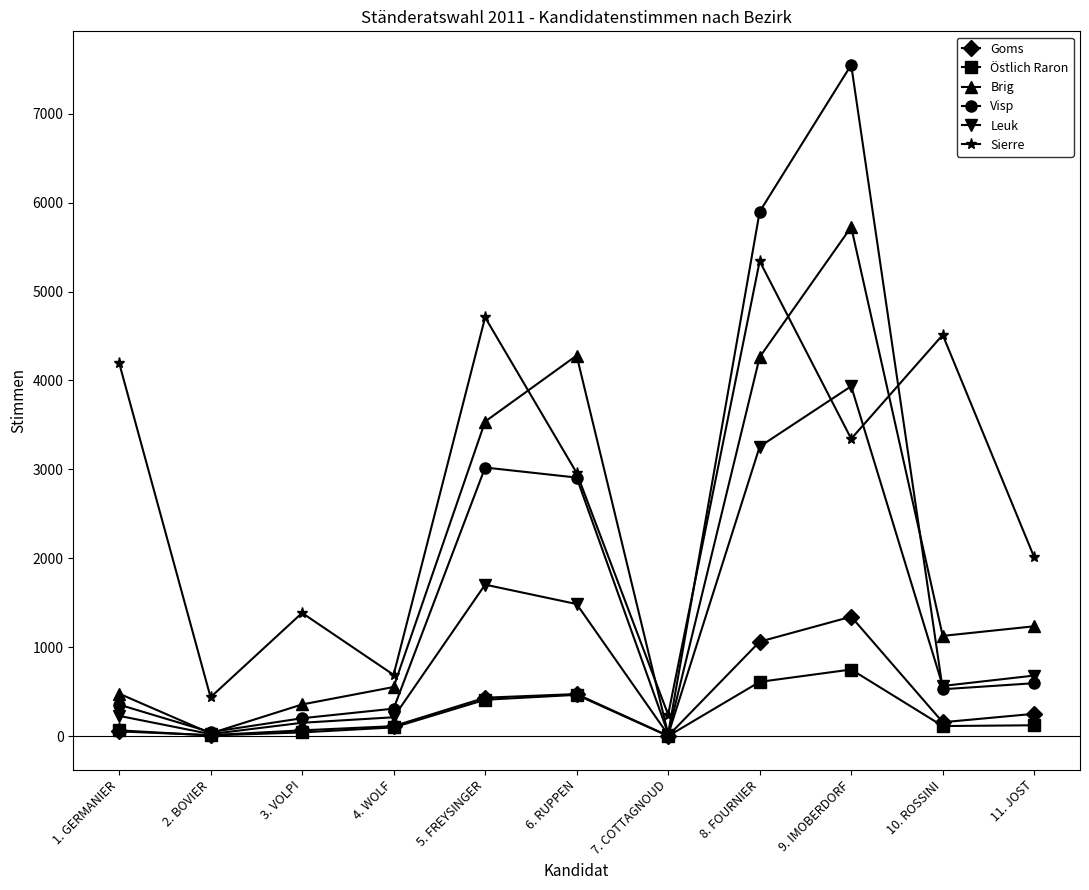

At how many categories does at least one series exceed 4040?

6